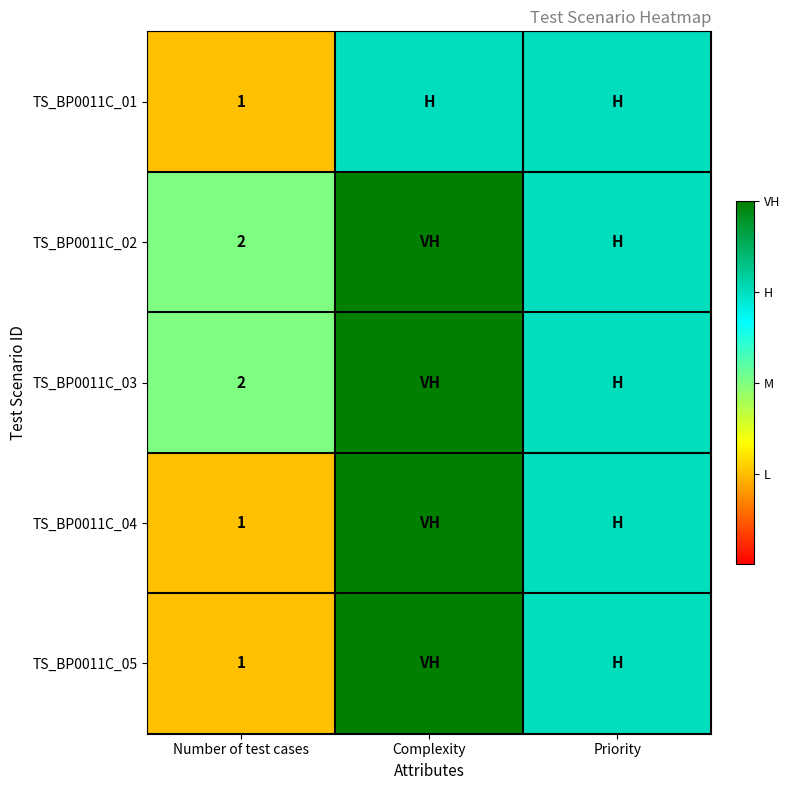

True or false: TS_BP0011C_03 has a value of 2 at Number of test cases.

True